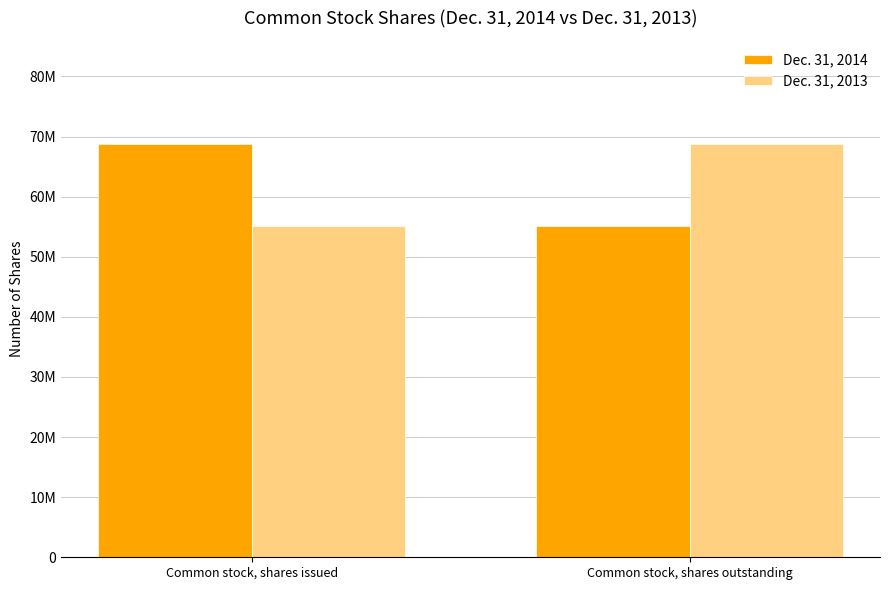

Are the bars grouped side by side (vs. stacked)?

Yes